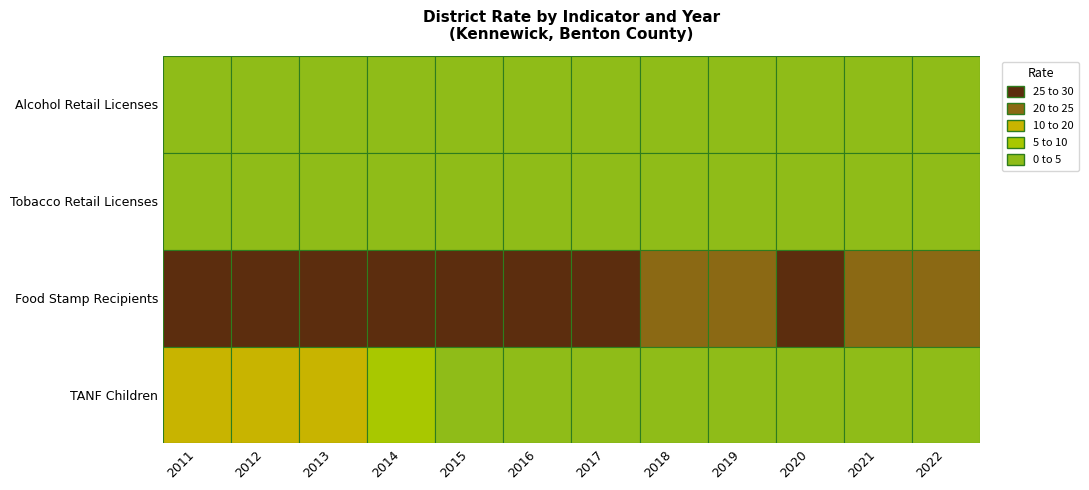

Rank the categories by district_rate_alc value from highest to lowest.

2015, 2022, 2012, 2020, 2021, 2019, 2013, 2017, 2014, 2016, 2018, 2011